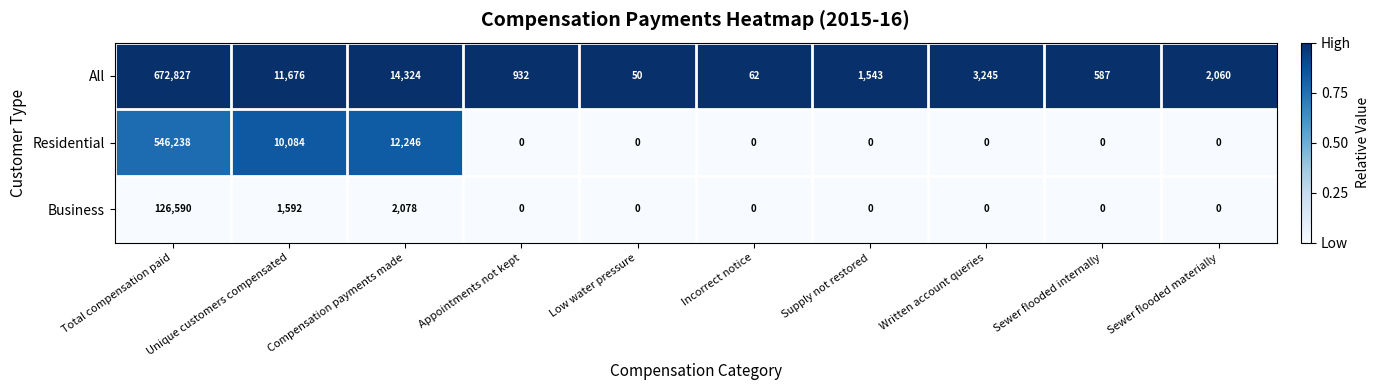

Rank the series at Unique customers compensated from lowest to highest value.

Business, Residential, All